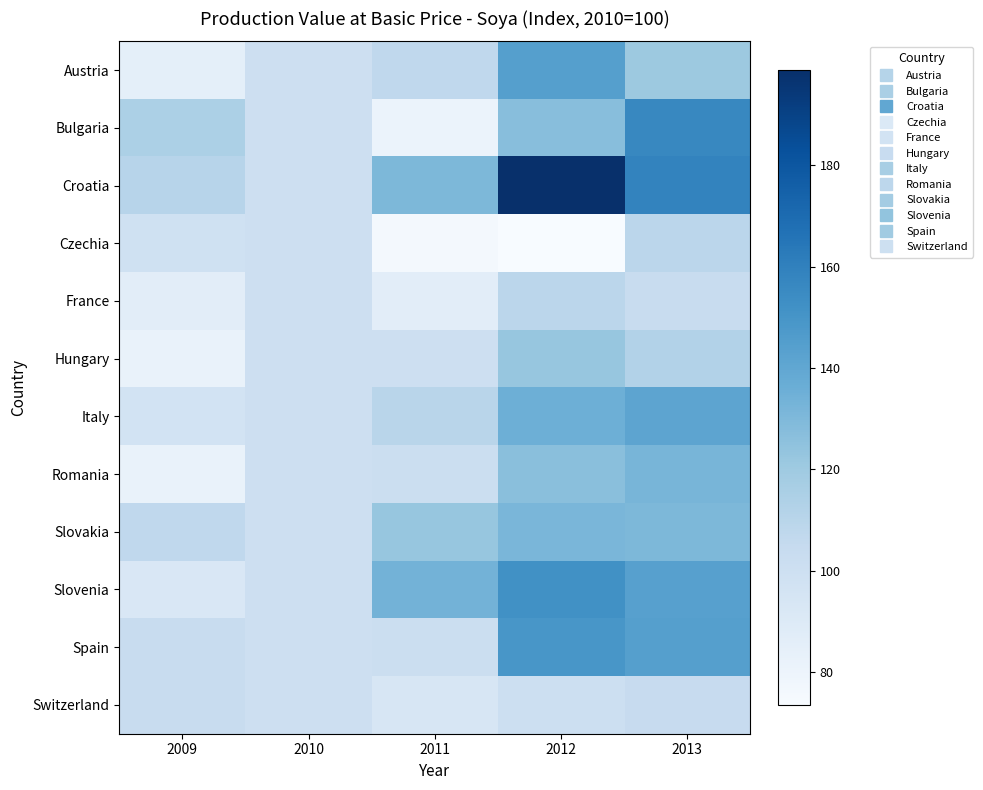

Reading left to right, extract all data points from this chart.

Austria: 2009=85.0	2010=100.0	2011=106.9	2012=144.0	2013=120.9
Bulgaria: 2009=114.9	2010=100.0	2011=80.9	2012=127.3	2013=156.6
Croatia: 2009=110.4	2010=100.0	2011=130.4	2012=198.8	2013=158.6
Czechia: 2009=98.8	2010=100.0	2011=75.8	2012=73.5	2013=108.8
France: 2009=86.5	2010=100.0	2011=86.4	2012=109.2	2013=103.7
Hungary: 2009=81.9	2010=100.0	2011=100.2	2012=122.6	2013=112.4
Italy: 2009=96.6	2010=100.0	2011=109.9	2012=135.5	2013=141.1
Romania: 2009=82.3	2010=100.0	2011=101.7	2012=126.8	2013=131.9
Slovakia: 2009=107.2	2010=100.0	2011=122.9	2012=131.4	2013=130.7
Slovenia: 2009=92.4	2010=100.0	2011=133.4	2012=151.9	2013=143.9
Spain: 2009=103.0	2010=100.0	2011=101.0	2012=149.0	2013=144.4
Switzerland: 2009=103.0	2010=100.0	2011=93.8	2012=100.5	2013=103.9